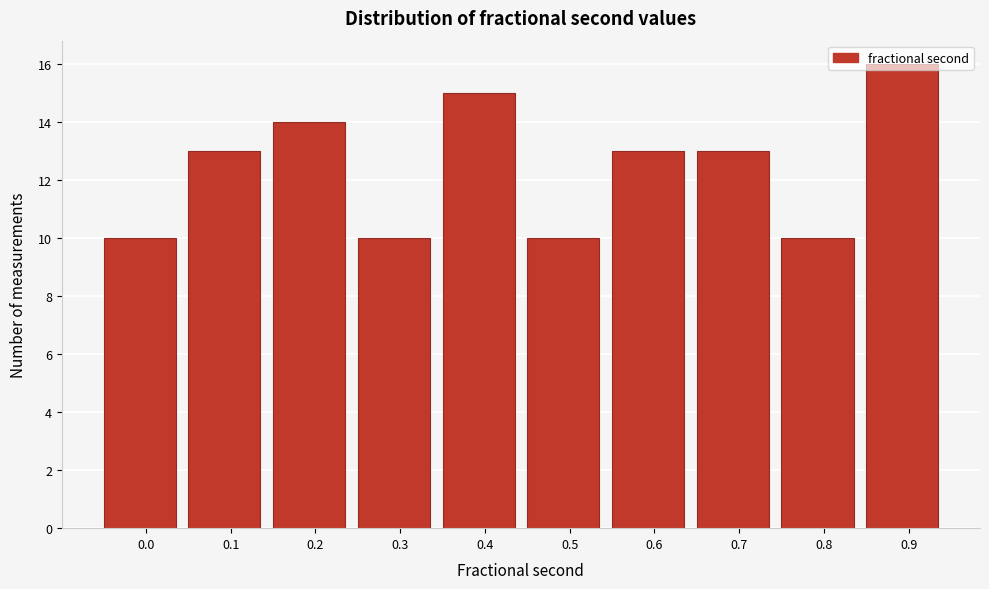

What is the value of the 2nd bar from the left?

13